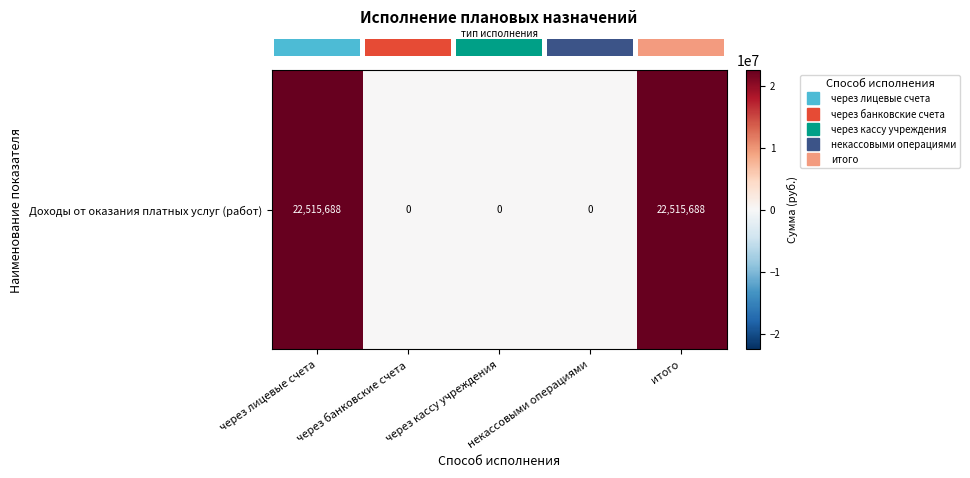

What is the difference between the second highest and second lowest values?

22515688.2